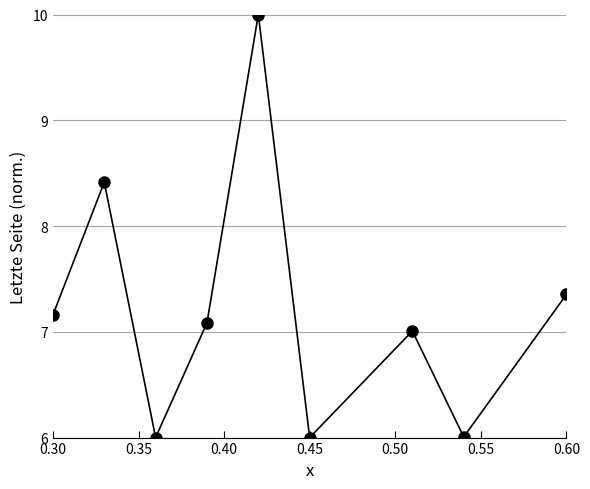

What is the greatest value displayed?

10.0